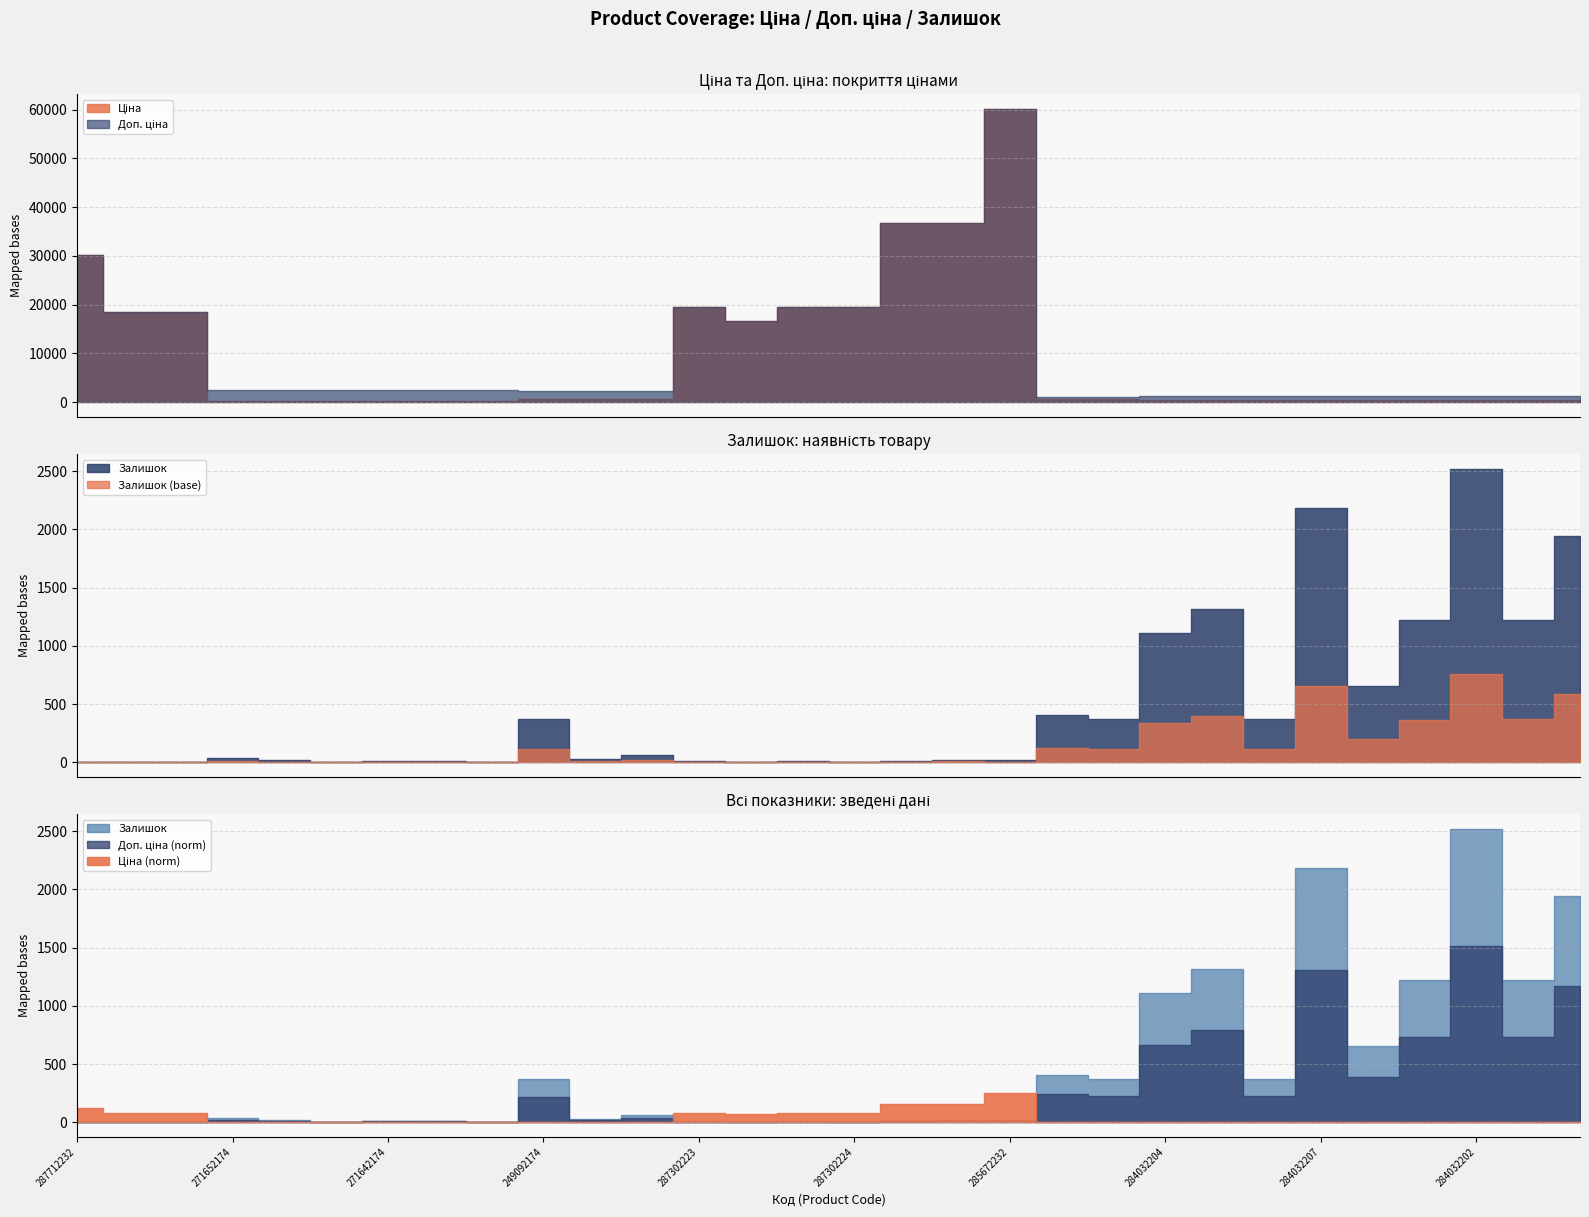

True or false: Залишок has more than 1 points higher than both neighbors.

True